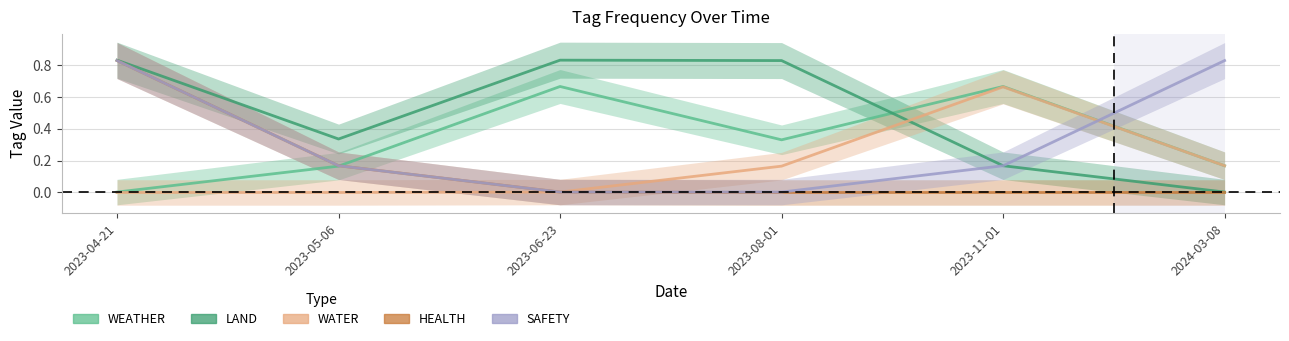

Reading left to right, transcribe all the data shown in this chart.

WEATHER: 0.0	0.2	0.7	0.3	0.7	0.2
LAND: 0.8	0.3	0.8	0.8	0.2	0.0
WATER: 0.0	0.0	0.0	0.2	0.7	0.2
HEALTH: 0.8	0.2	0.0	0.0	0.0	0.0
SAFETY: 0.8	0.2	0.0	0.0	0.2	0.8